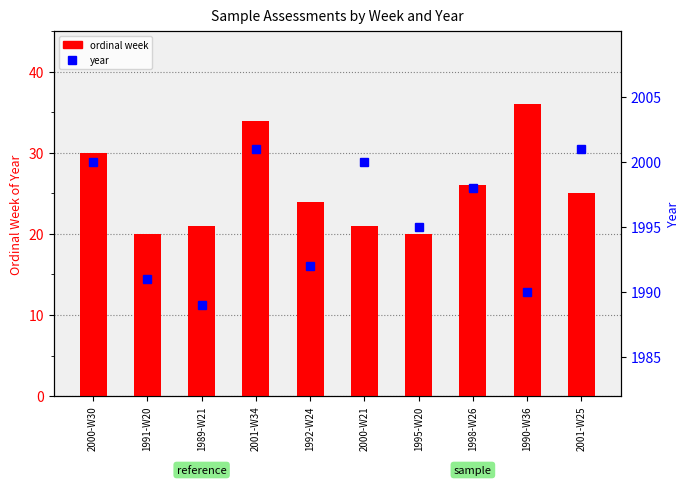

Rank the series at 2001-W25 from lowest to highest value.

ordinal week, year